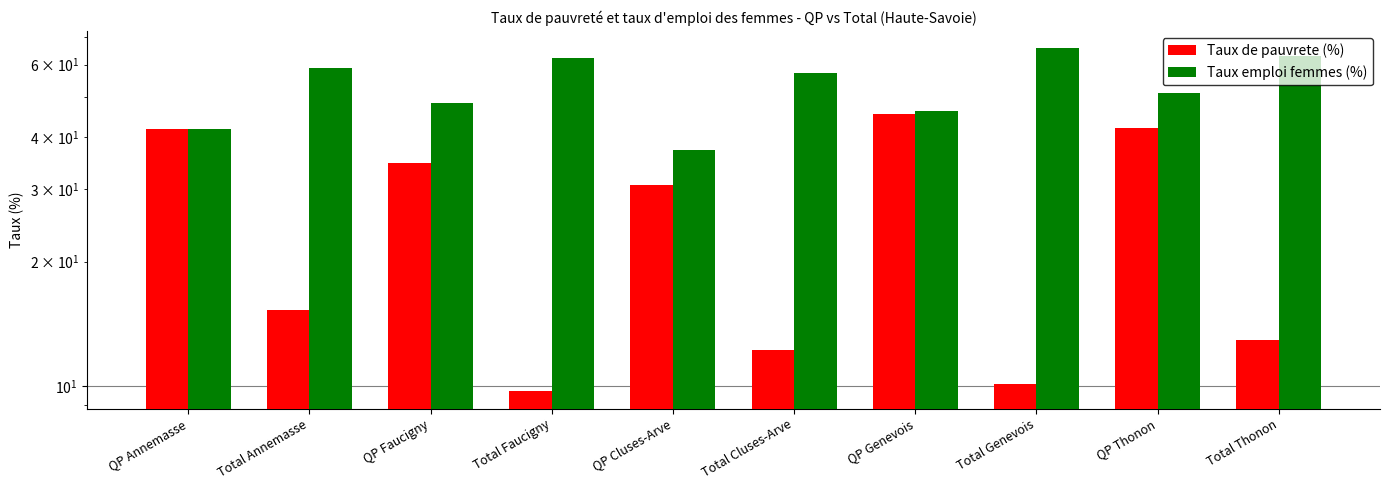

What is the approximate value of Taux de pauvrete (%) at QP Thonon?

42.2